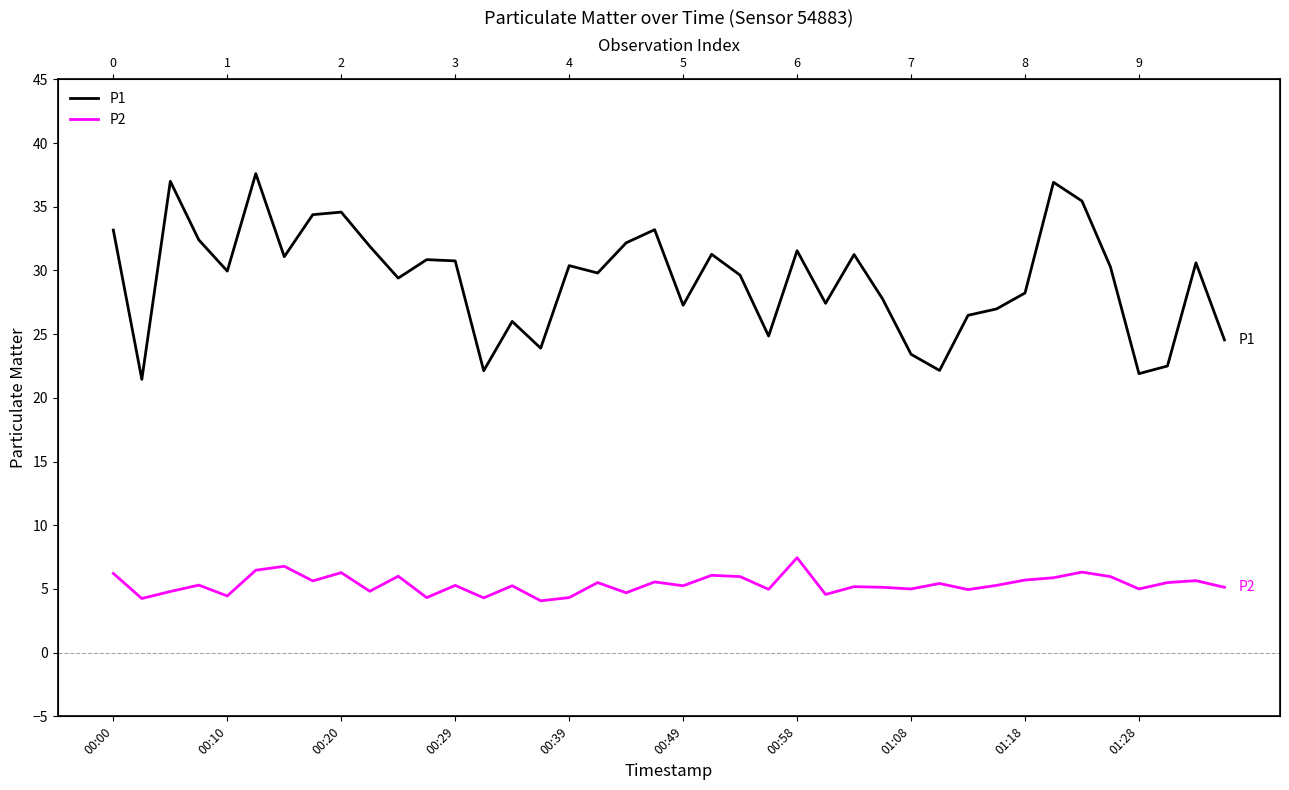

What is the spread (max minus min) of values at 23?

19.9